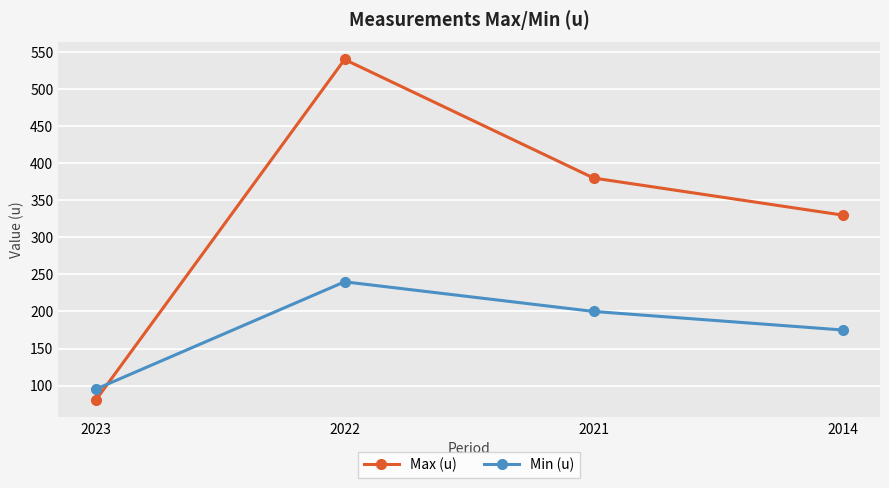

Which series changed the most between 2023 and 2022?

Max (u)